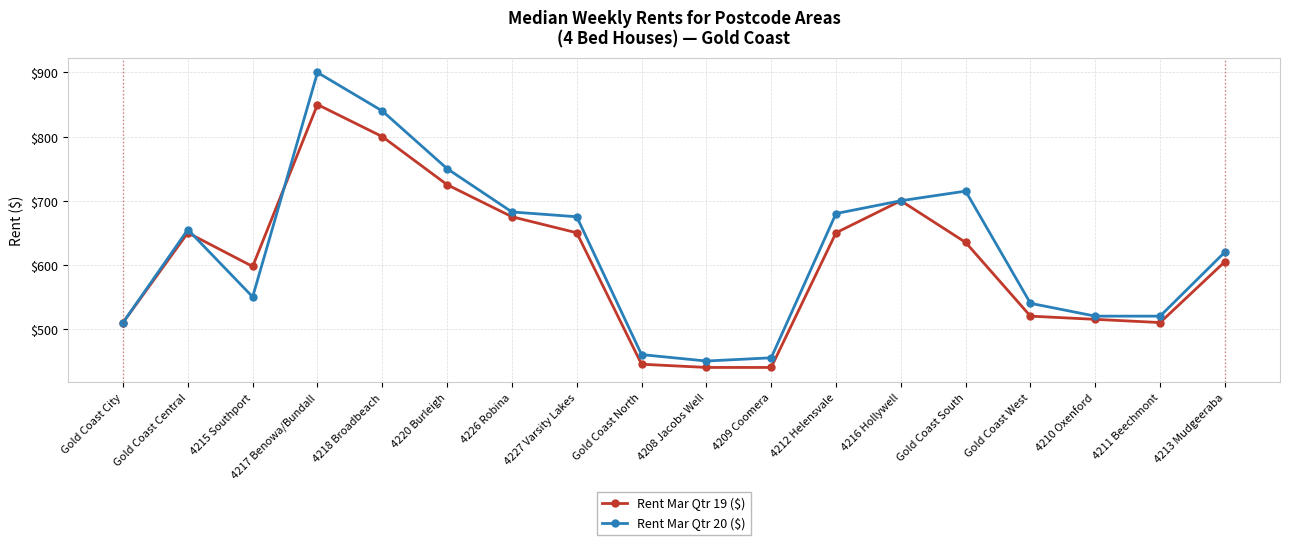

At which category is the sum across all series the highest?

4217 Benowa/Bundall